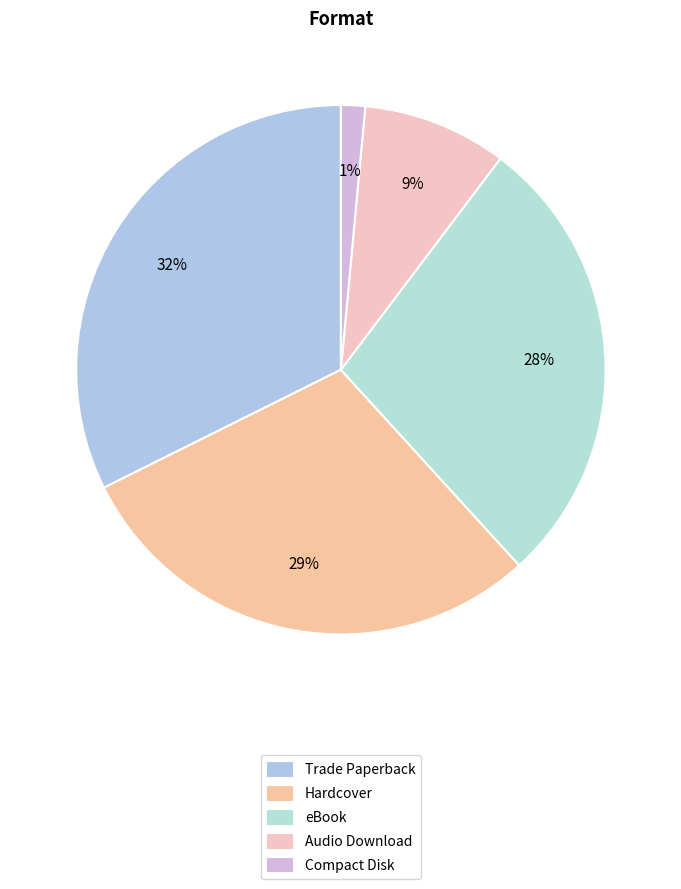

What is the ratio of the value at Compact Disk to the value at Audio Download?

0.2